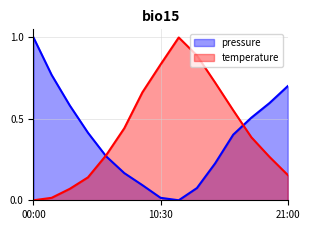

What is the sum of all pressure values?

5.8